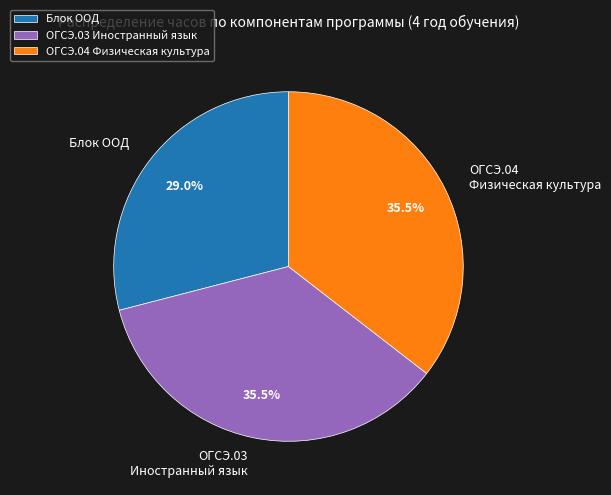

Count the number of slices in the pie.

3